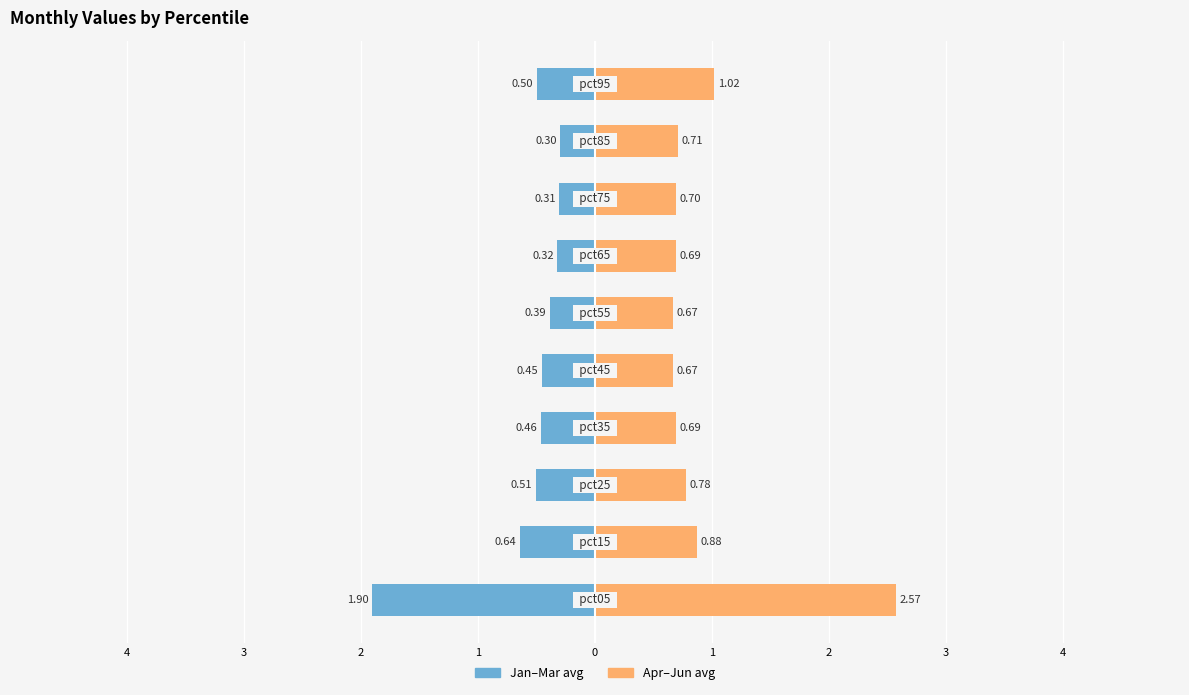

Is it true that Apr–Jun avg equals 0.7 at 4?

True